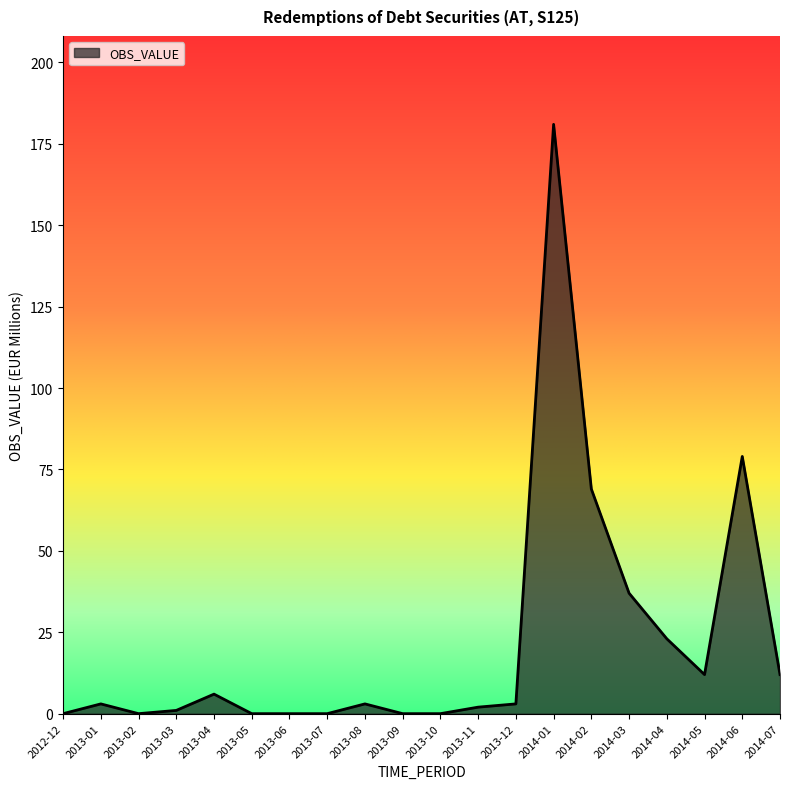

Is it true that the value at 2013-09 is 0?

True